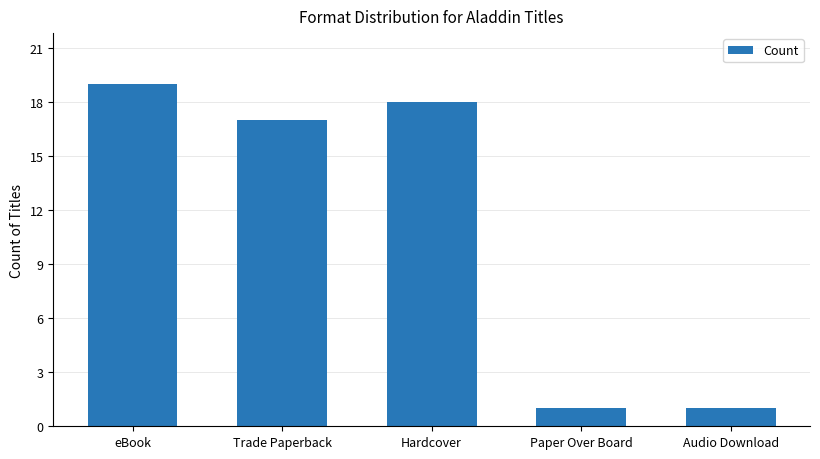

What is the smallest value displayed?

1